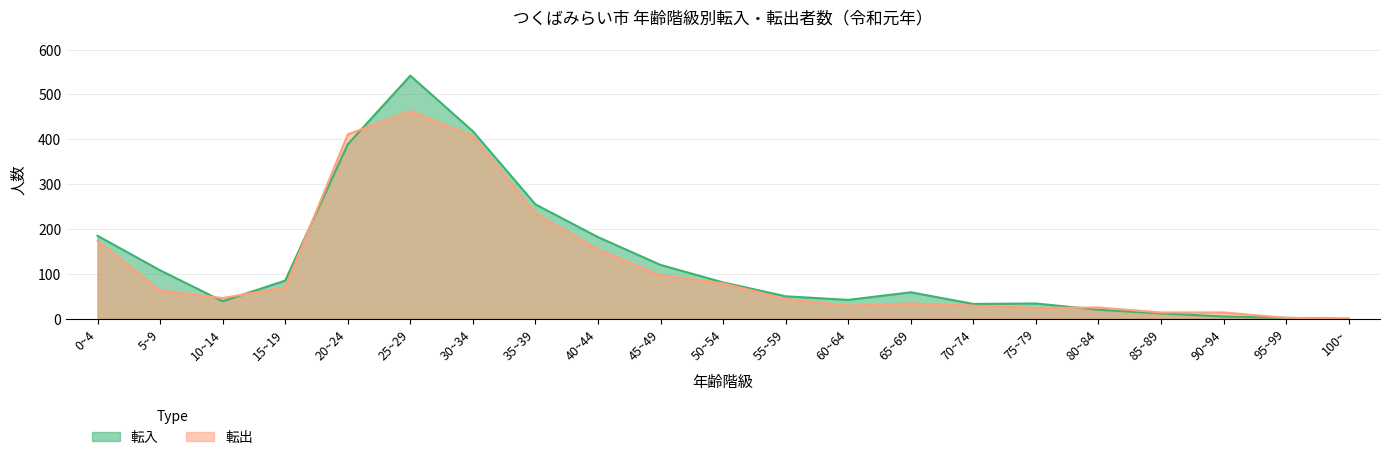

How many times do 転入 and 転出 cross each other?

5